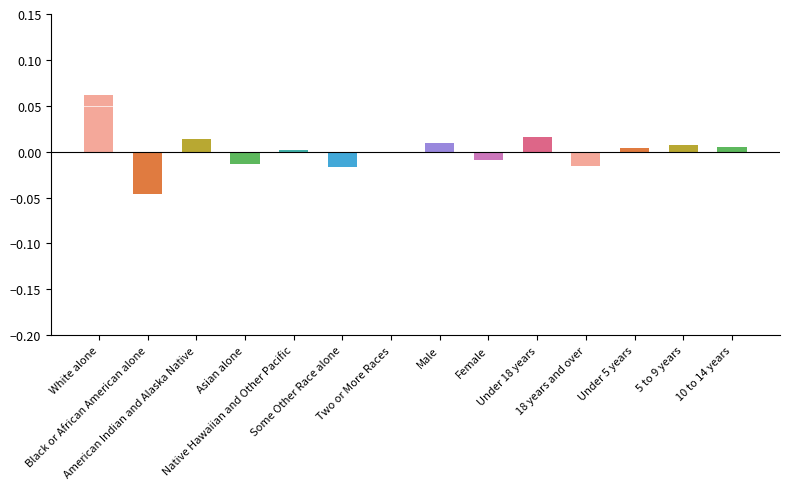

What is the label of the 14th bar from the left?

10 to 14 years